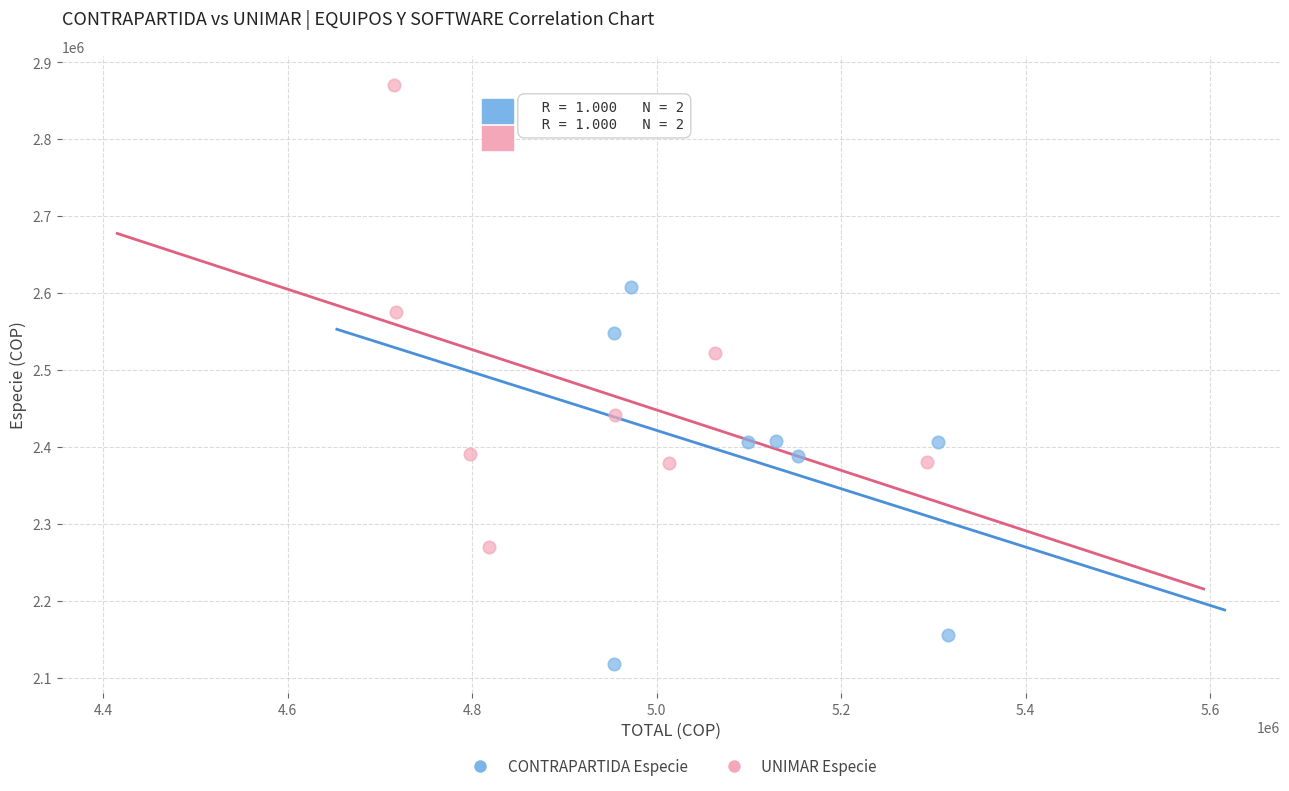

Which series has the widest spread of Y values?

UNIMAR Especie